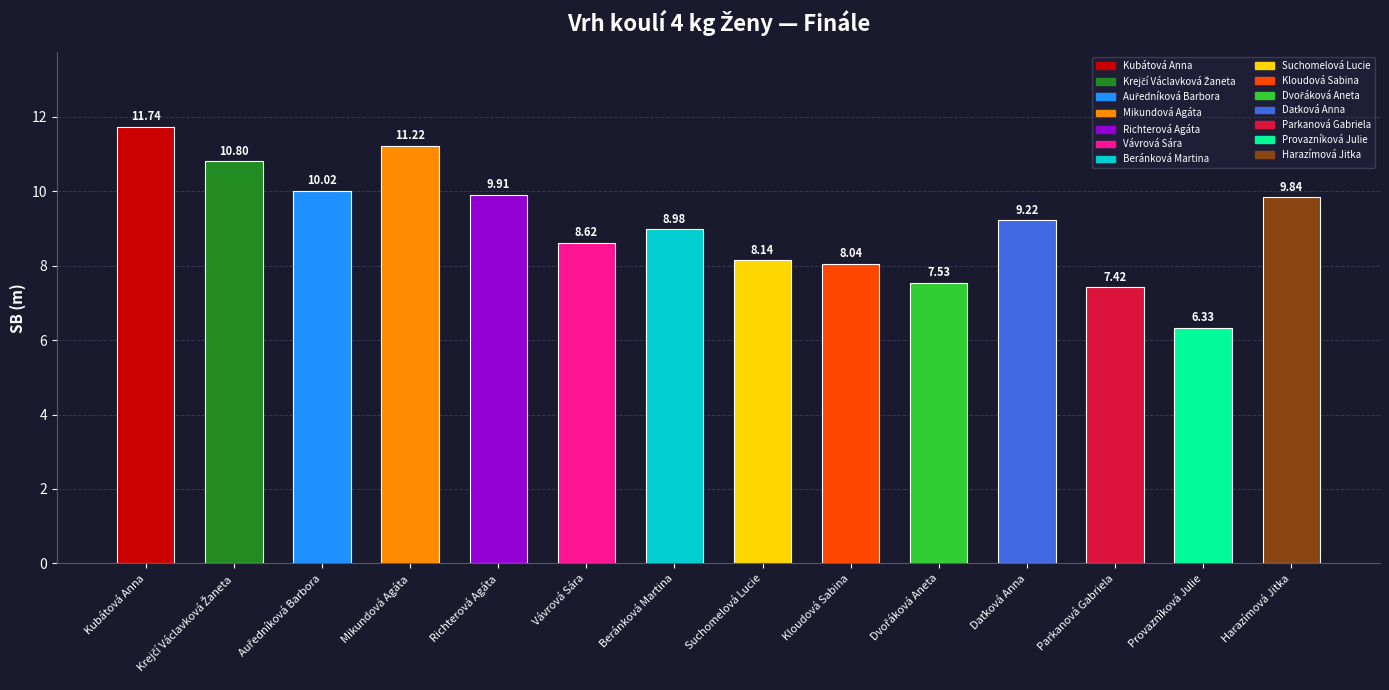

What is the average value?

9.1